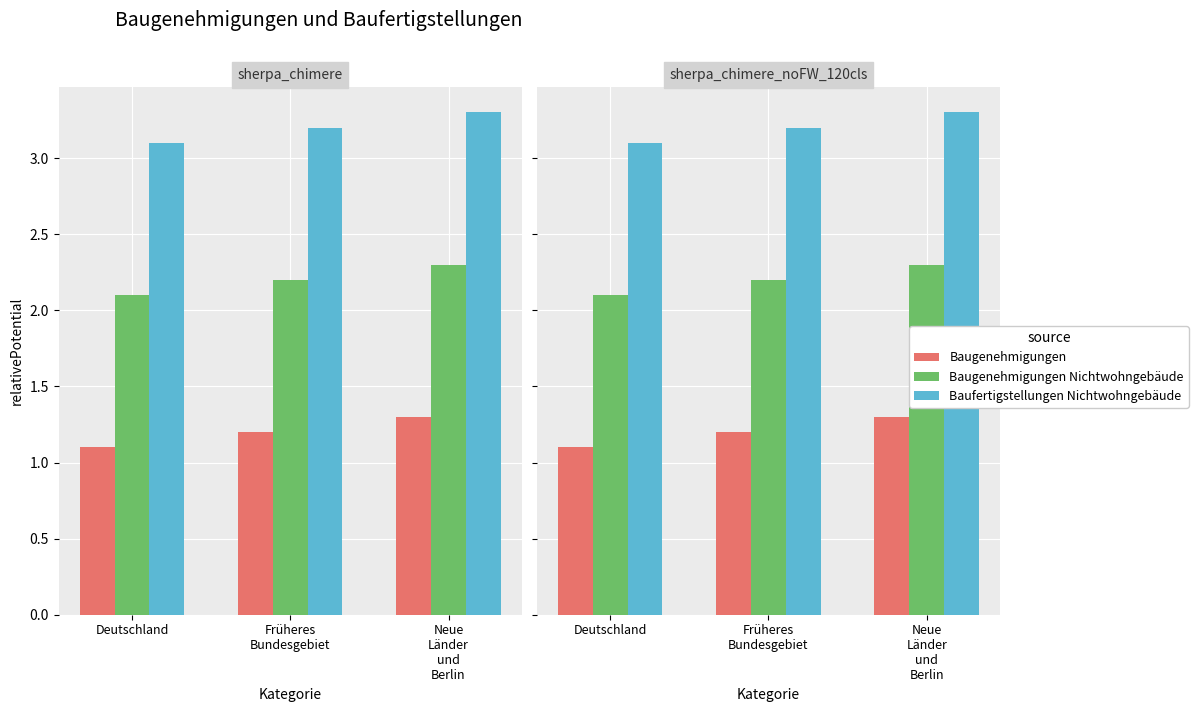

Is it true that Baufertigstellungen Nichtwohngebäude equals 3.1 at Deutschland?

True